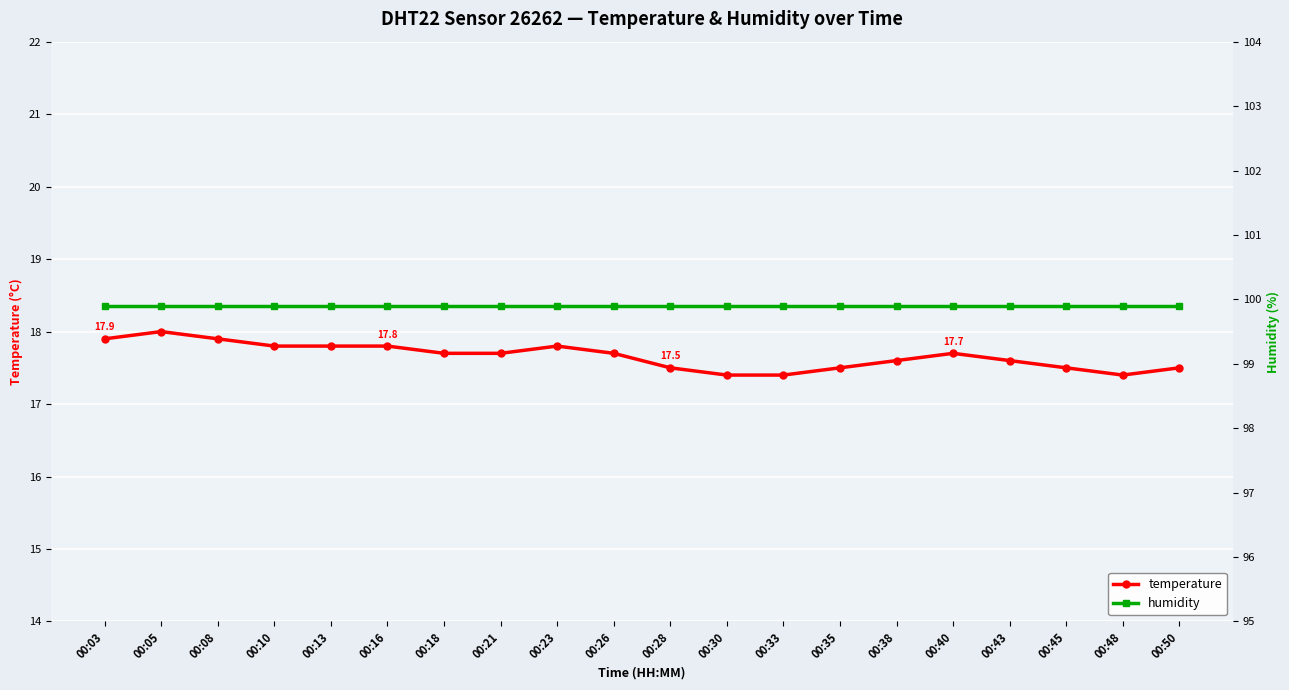

At which category does temperature reach its first local peak?

00:05